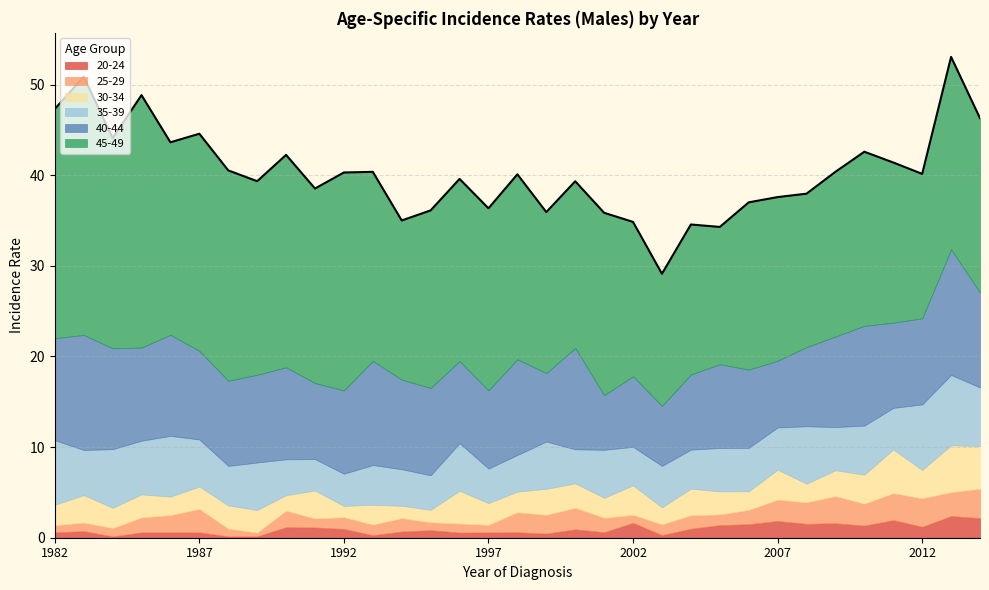

What is the sum of the 35-39 values at 2004 and 1997?

8.1